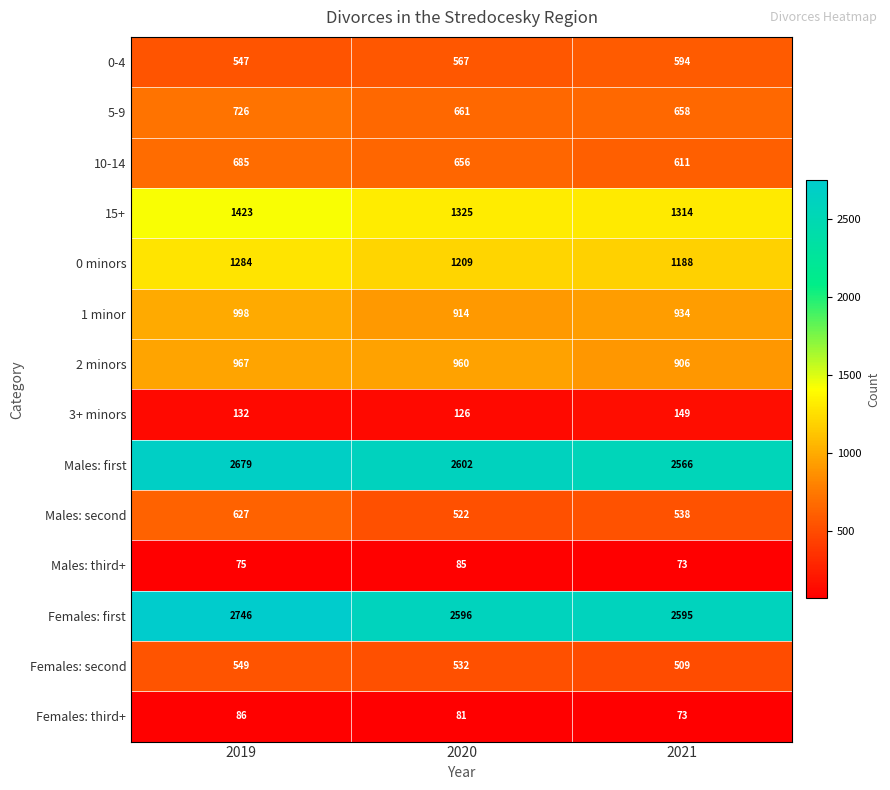

Is it true that Females: third+ equals 73 at 2021?

True